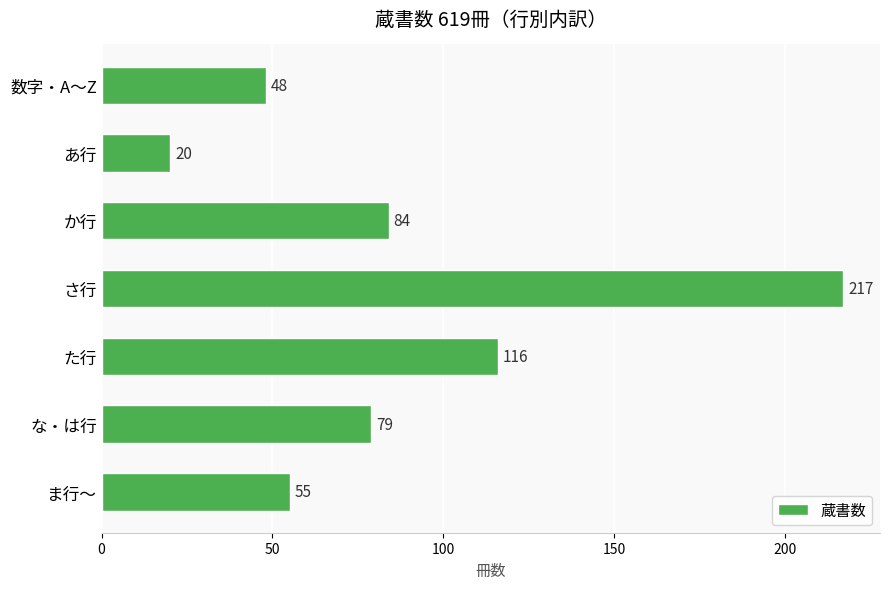

Reading bottom to top, extract all data points from this chart.

55	79	116	217	84	20	48